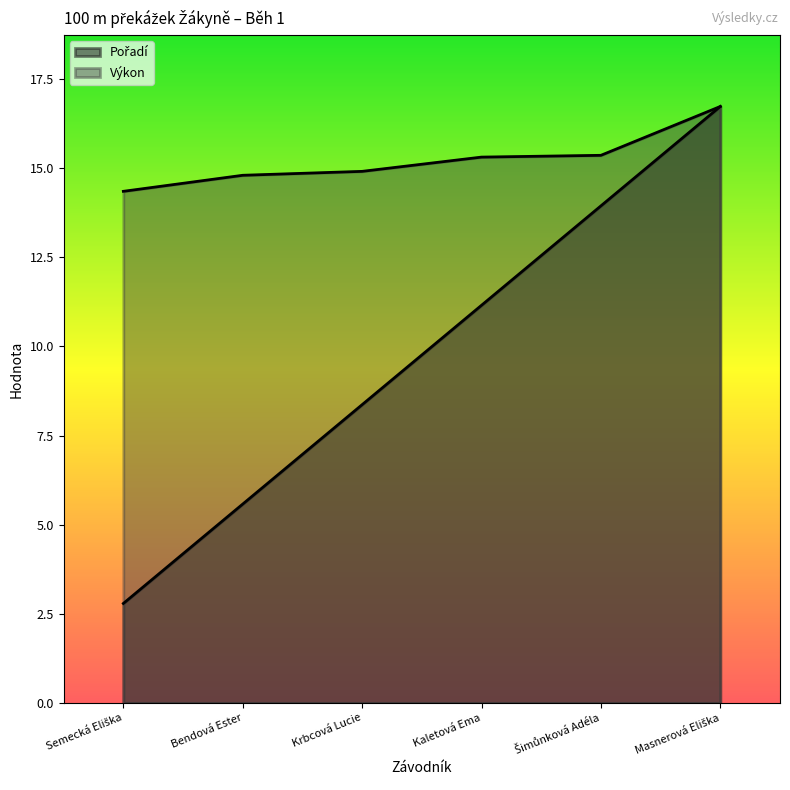

Is the value of Výkon at Bendová Ester greater than the value of Pořadí at Bendová Ester?

Yes